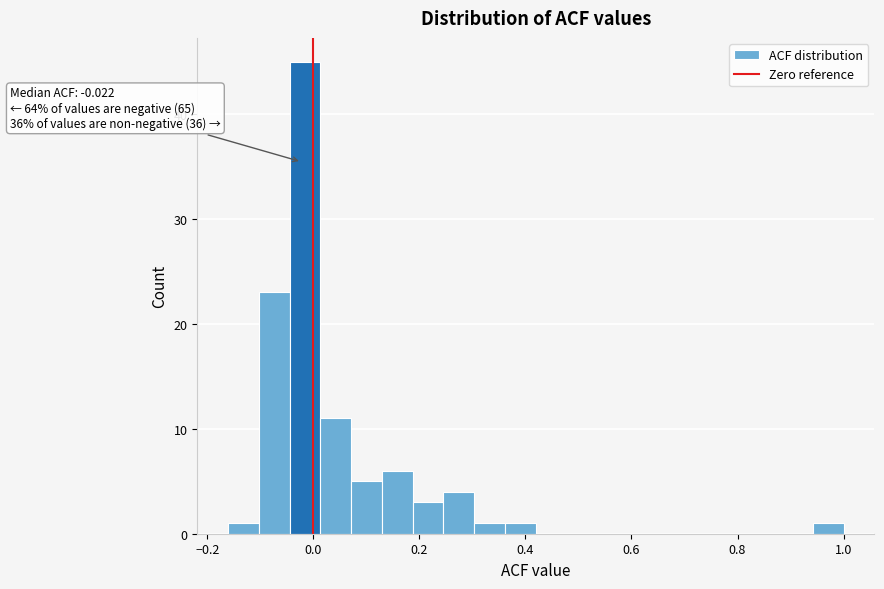

Around what value on the x-axis is the tallest bar? Give the approximate position of its centre, as read against the axis.

-0.02